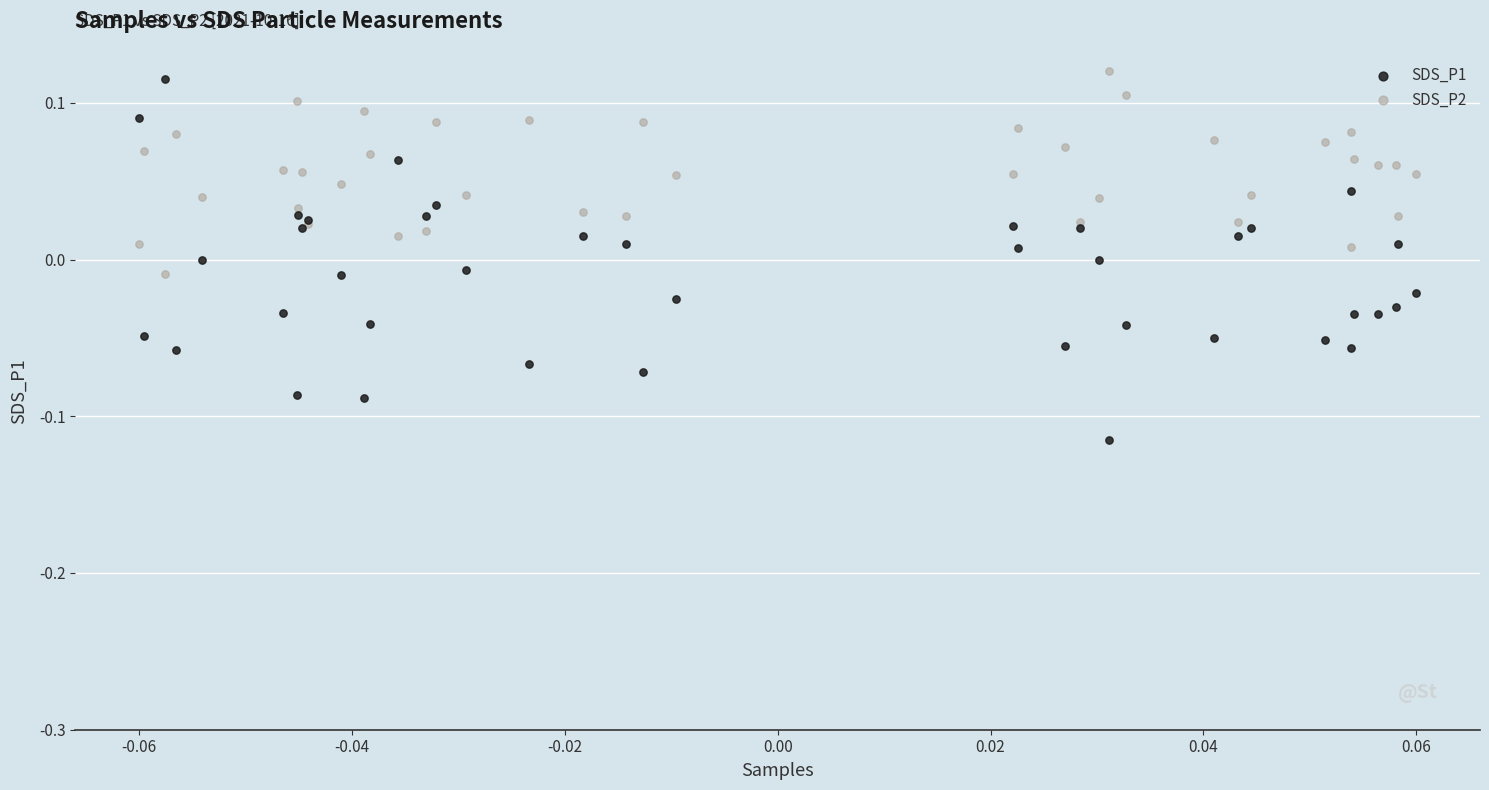

Which series contains the lowest Y value?

SDS_P1